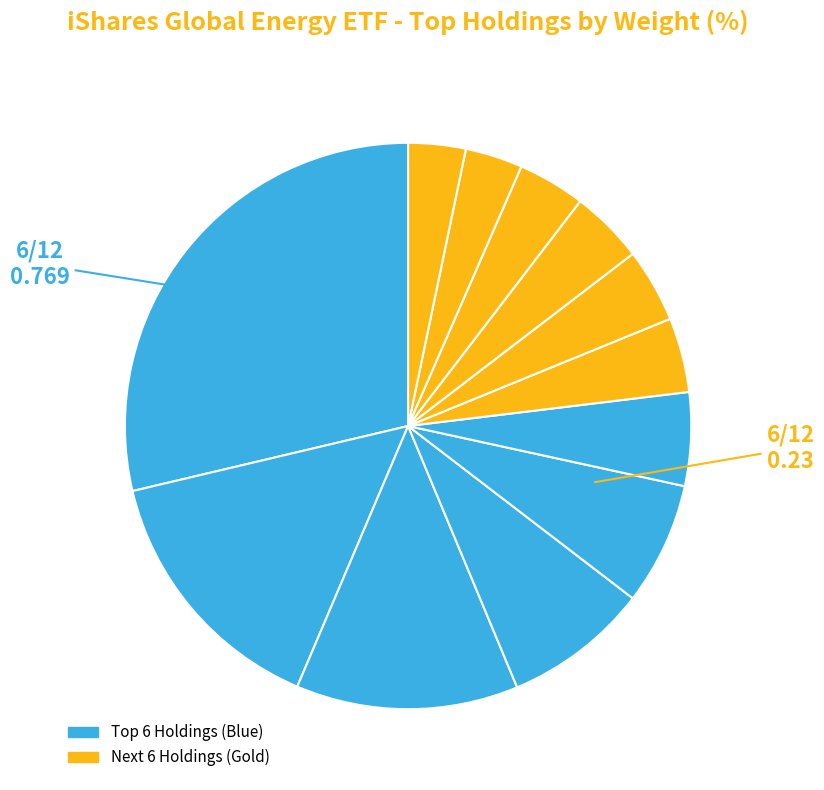

Count the number of slices in the pie.

12